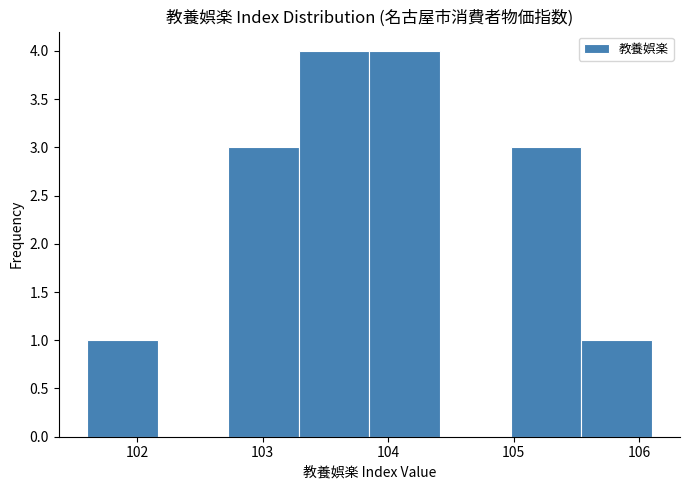

How tall is the bar that spans 102.7 to 103.3 on the x-axis? Neither the bar edges nor the heights are printed on the chart, so give them approximately, as read against the axes.

3